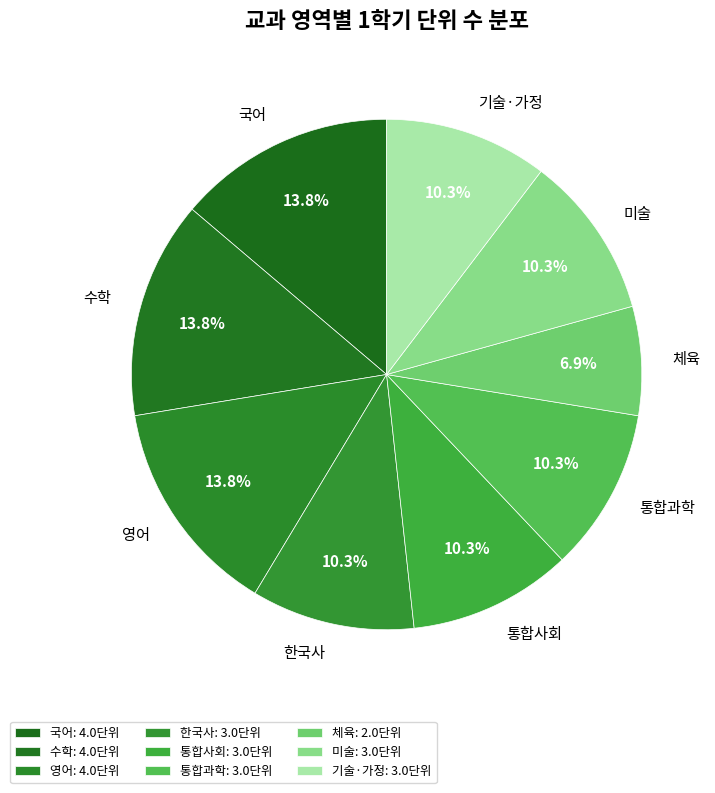

What percentage do 영어 and 통합사회 together represent?

24.1%